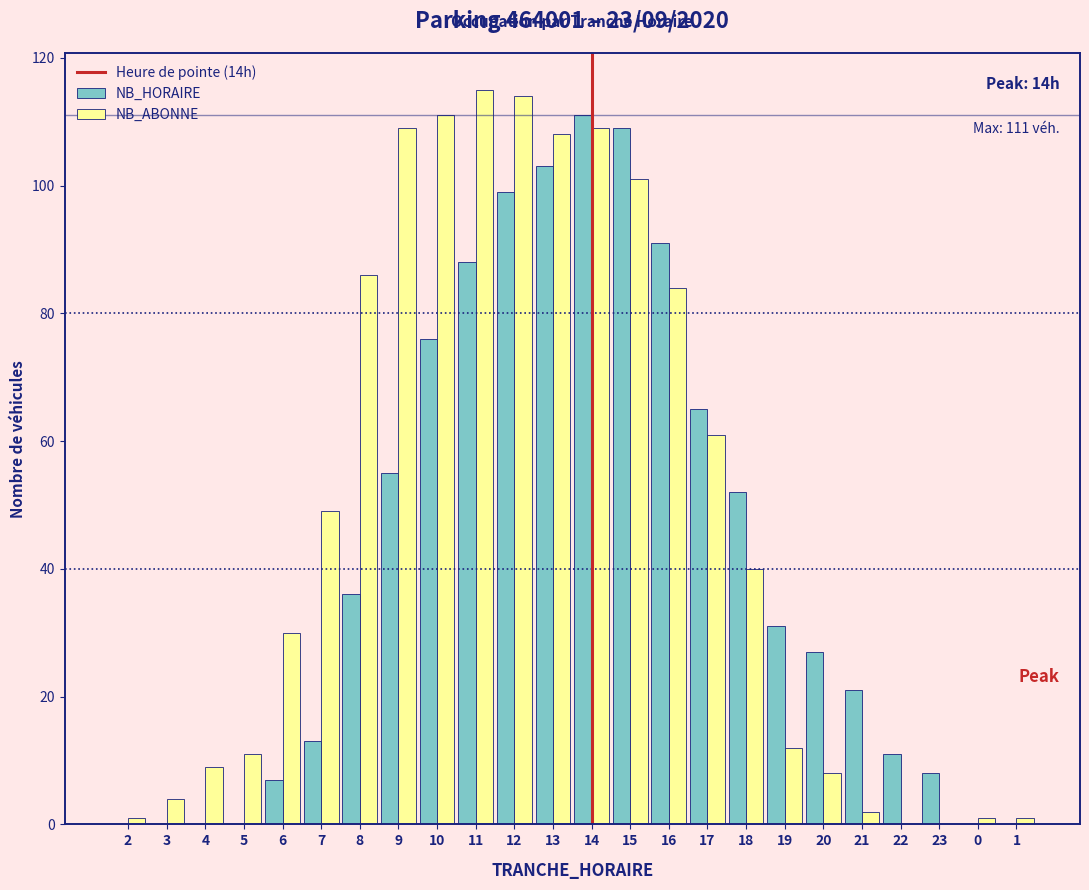

What is the maximum value shown in the chart?

115